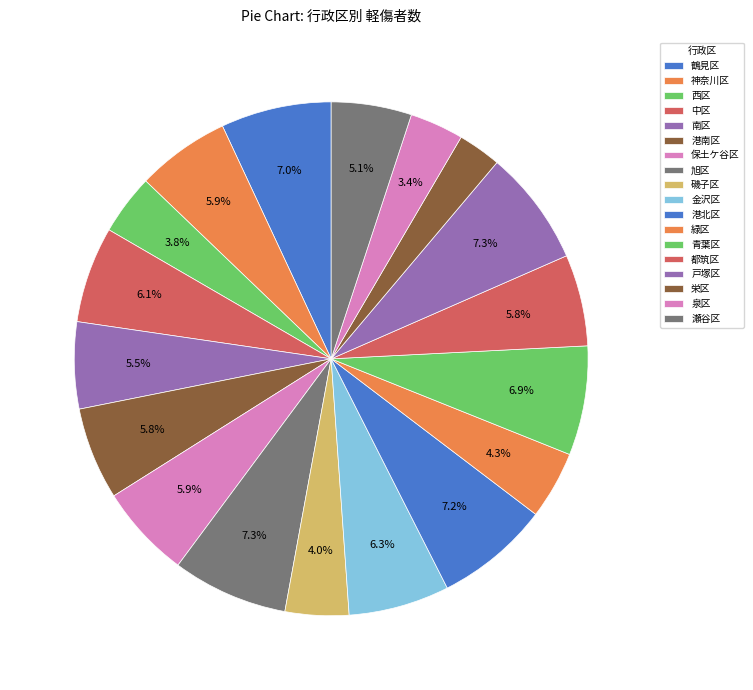

The 泉区 slice represents 3% of the pie. True or false?

True